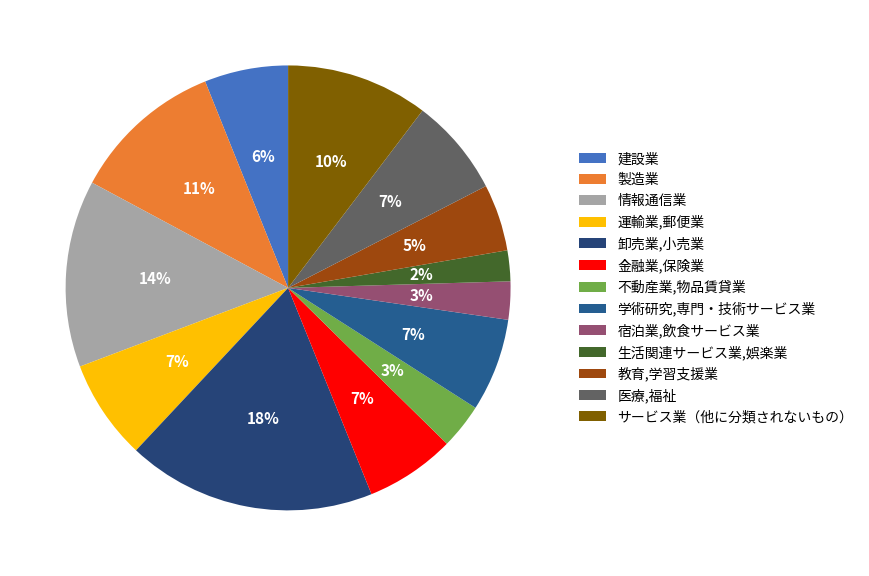

Is it true that 運輸業,郵便業 is 7% of the pie?

True